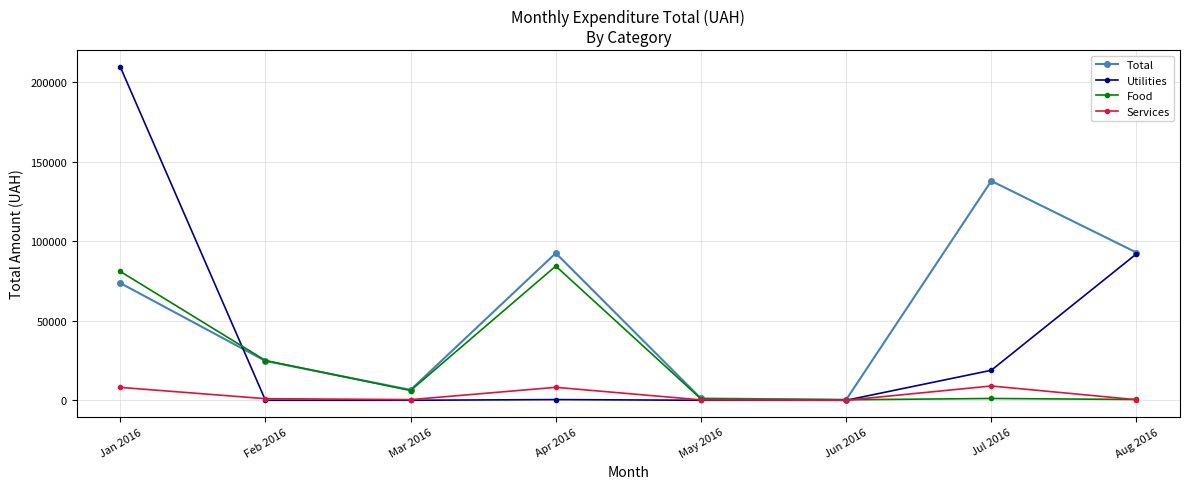

What is the label of the 4th point from the left?

Apr 2016